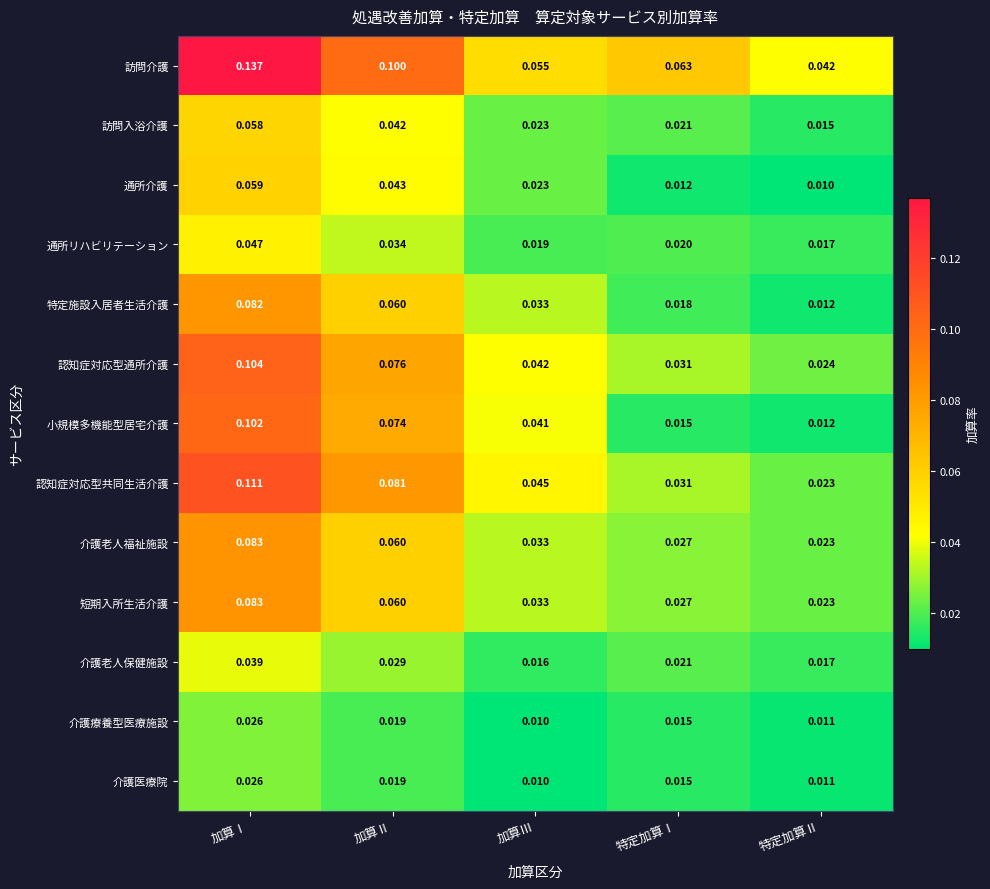

Between 加算Ⅰ and 特定加算Ⅰ, which series saw the biggest shift?

小規模多機能型居宅介護